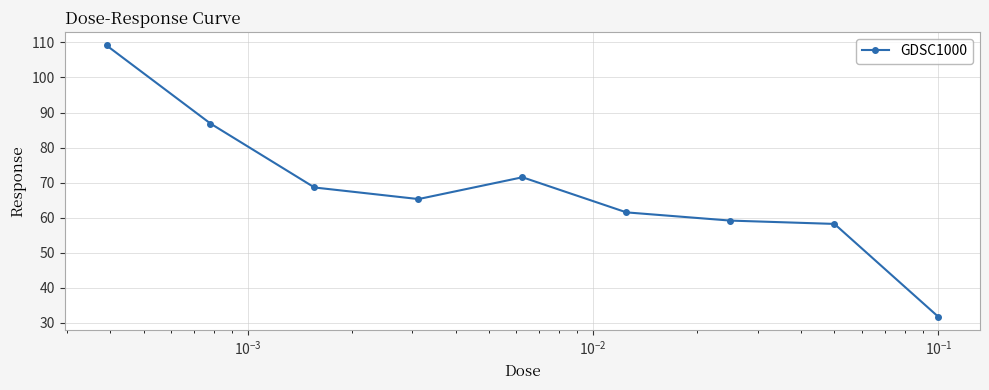

Reading left to right, what are all the values shown in this chart?

109.1	86.9	68.6	65.3	71.5	61.5	59.2	58.2	31.7